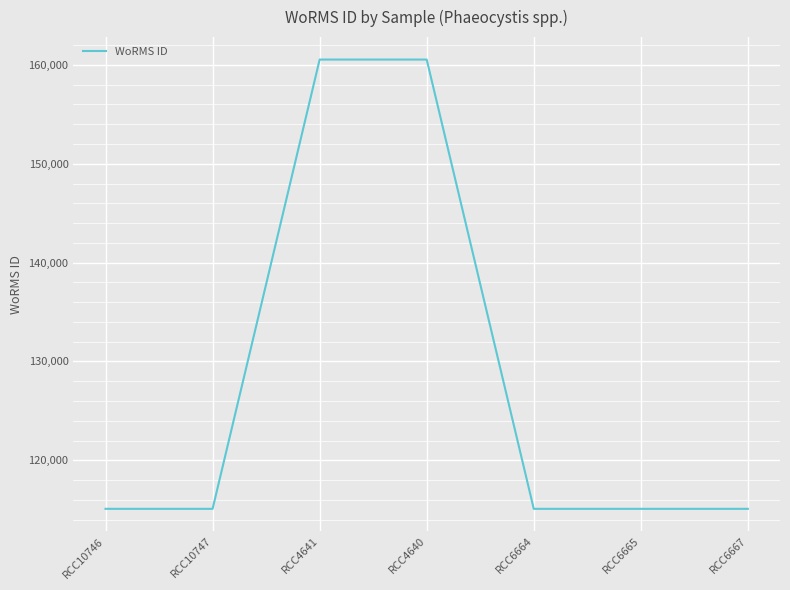

How many distinct data groups are displayed?

1